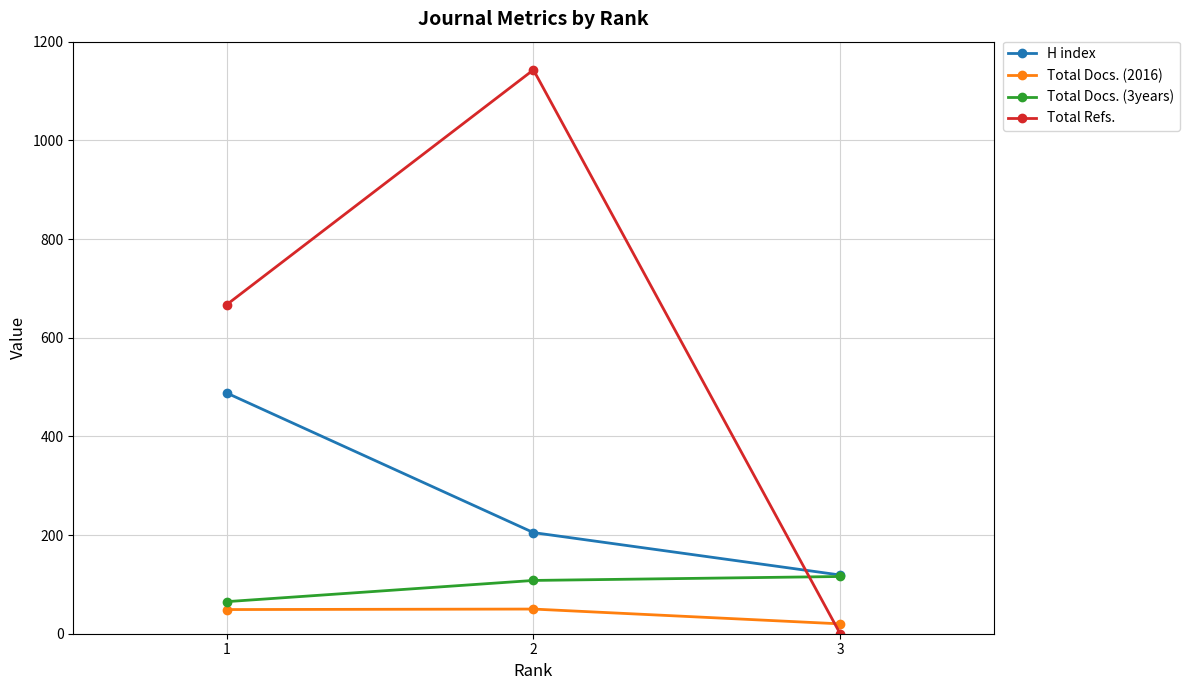

What is the approximate value of Total Docs. (2016) at 1, to the nearest 10?

50